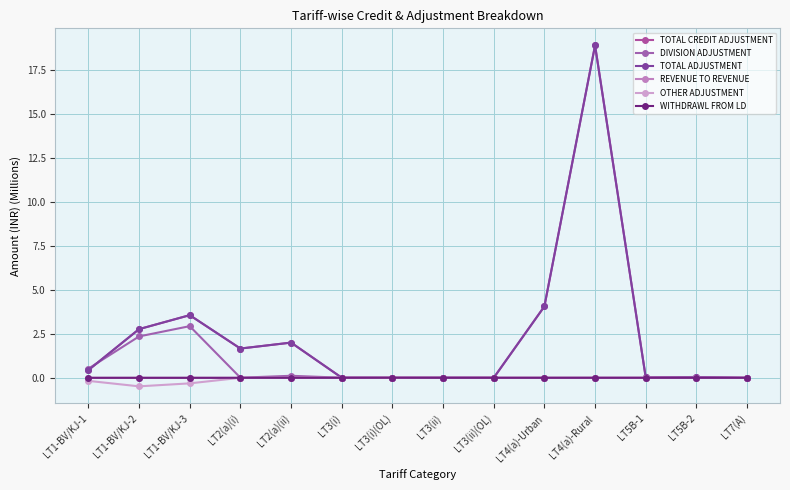

What is the total value across all series at LT4(a)-Urban?

8.1